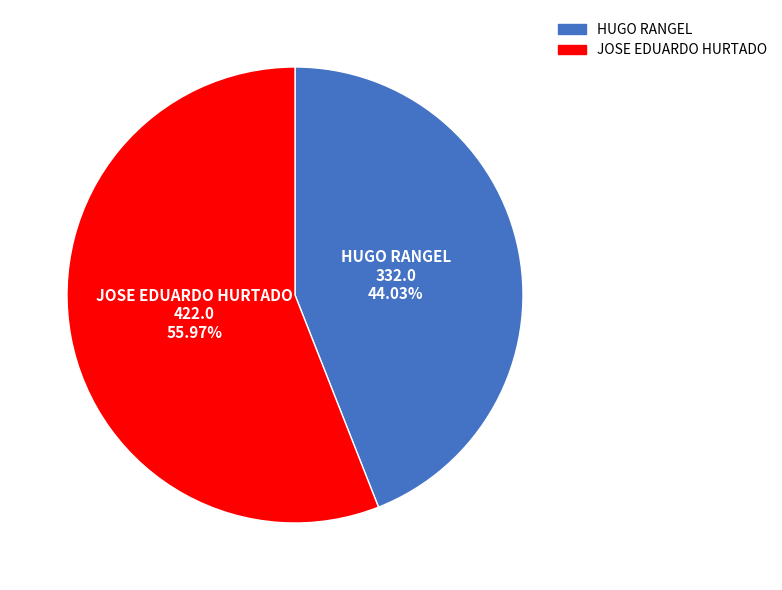

Rank the categories by value from highest to lowest.

JOSE EDUARDO HURTADO, HUGO RANGEL